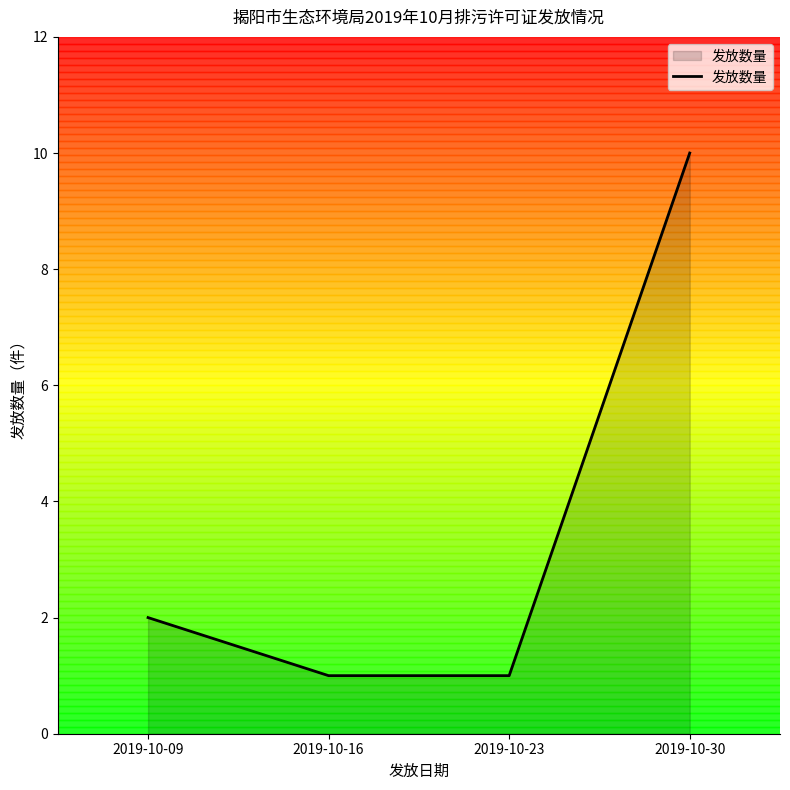

Count the number of data series in this chart.

1